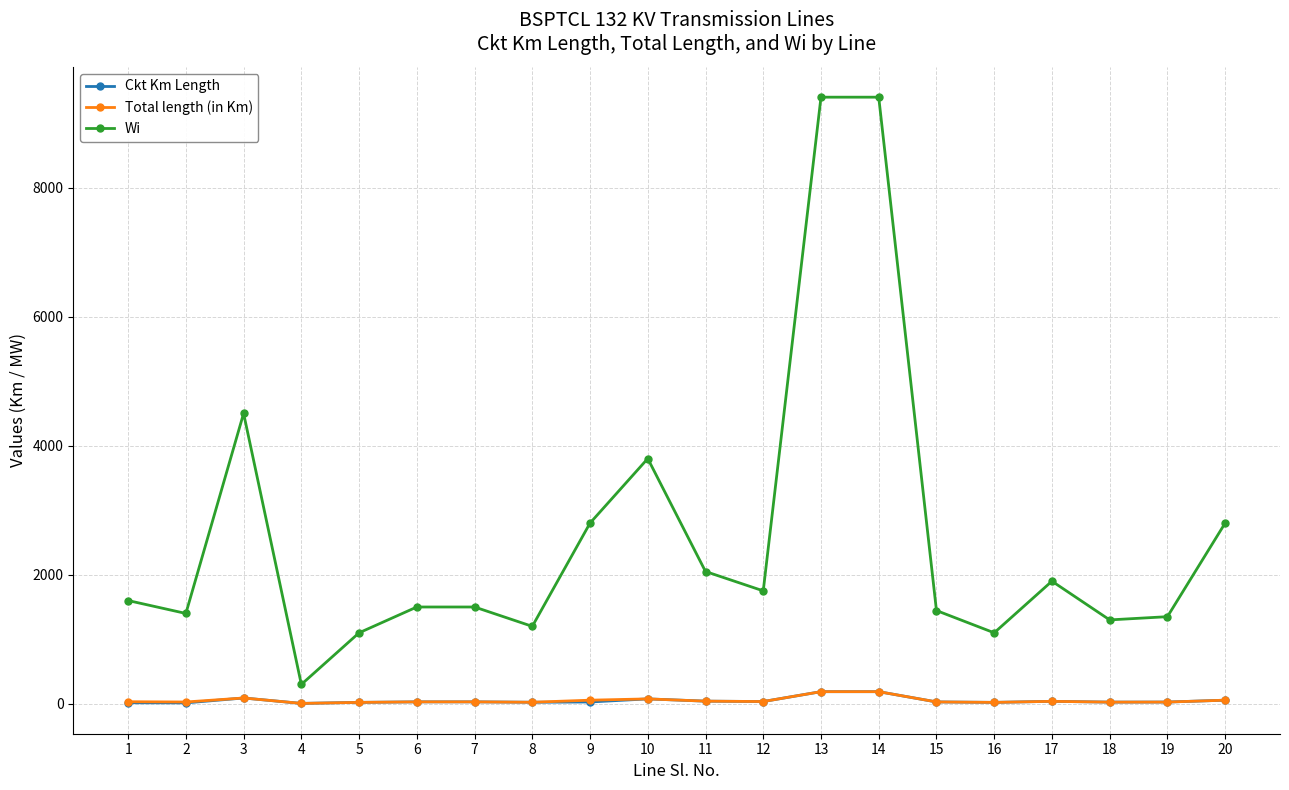

What is the spread (max minus min) of values at 14?

9212.0